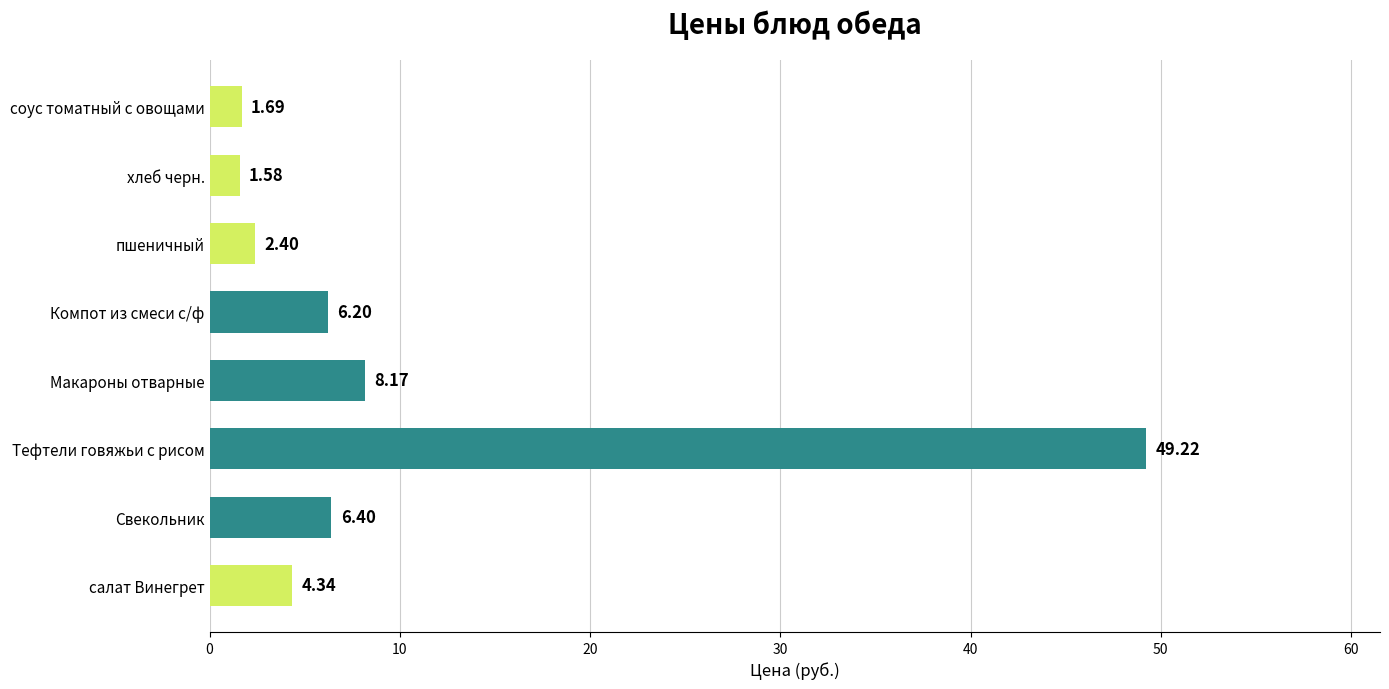

List the labels in order of value, largest first.

Тефтели говяжьи с рисом, Макароны отварные, Свекольник, Компот из смеси с/ф, салат Винегрет, пшеничный, соус томатный с овощами, хлеб черн.